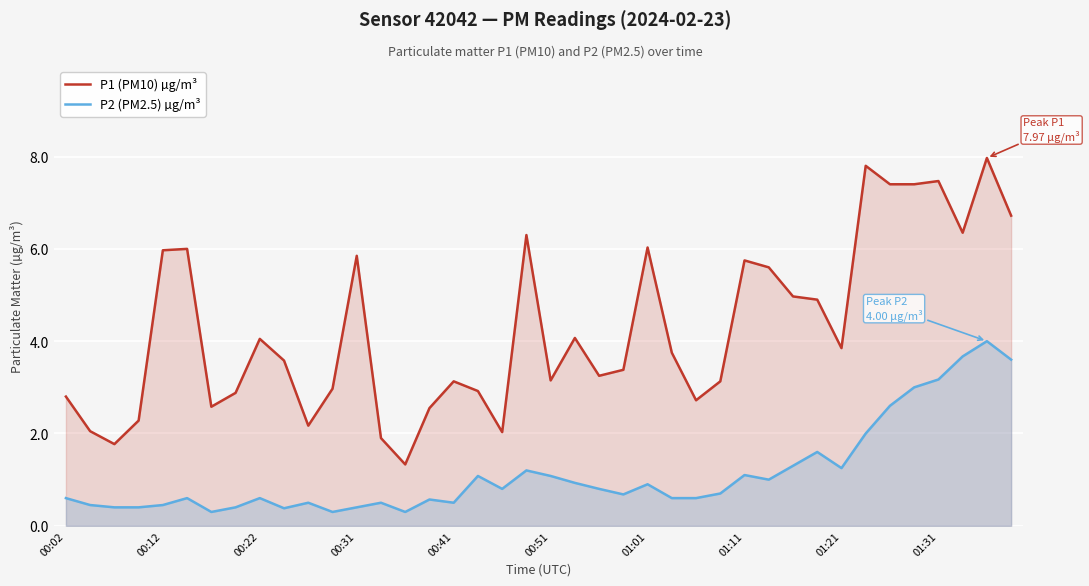

Does the chart display data point markers on the line(s)?

No